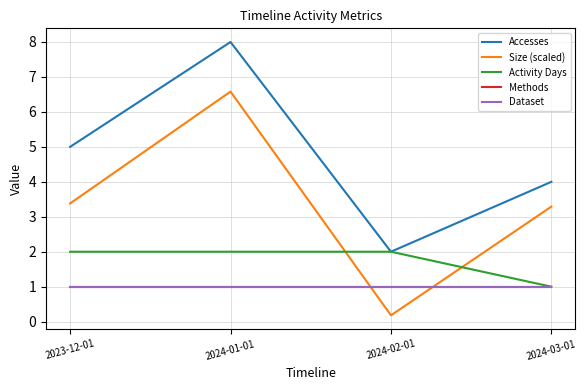

Does the chart display data point markers on the line(s)?

No